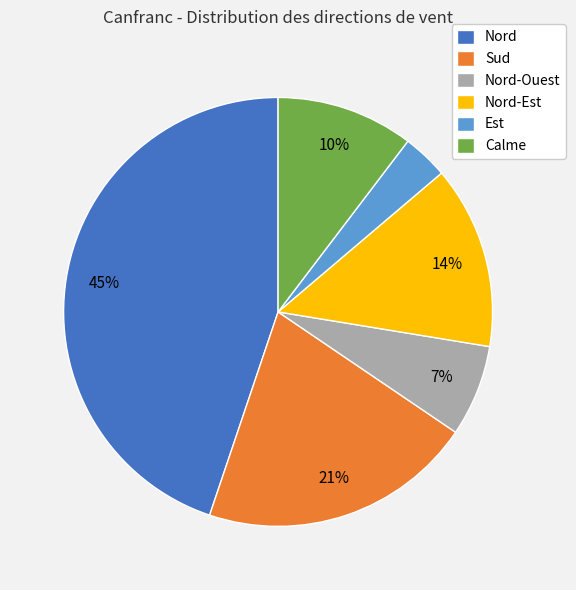

True or false: Nord accounts for 45% of the total.

True